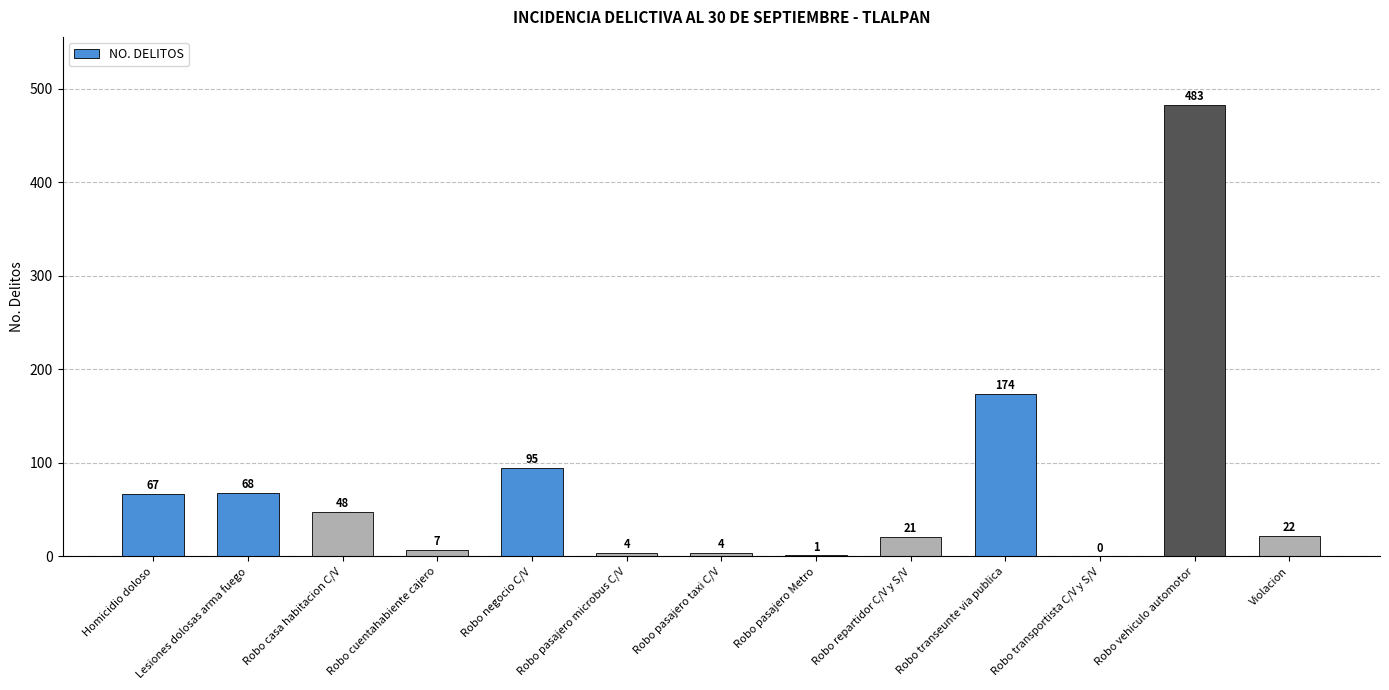

What is the sum of the values at Violacion and Homicidio doloso?

89